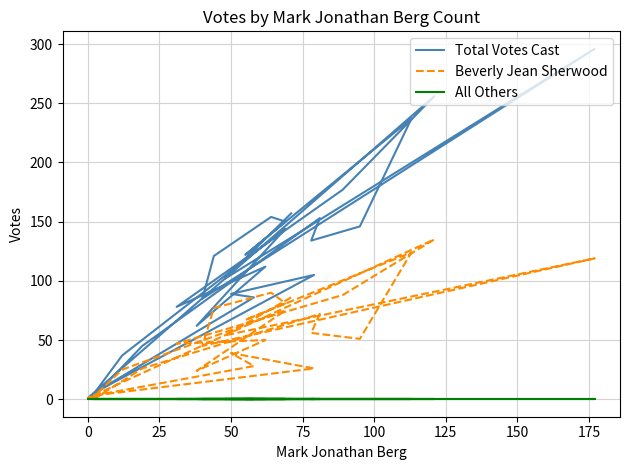

The Total Votes Cast series shows 2 at 27. True or false?

False